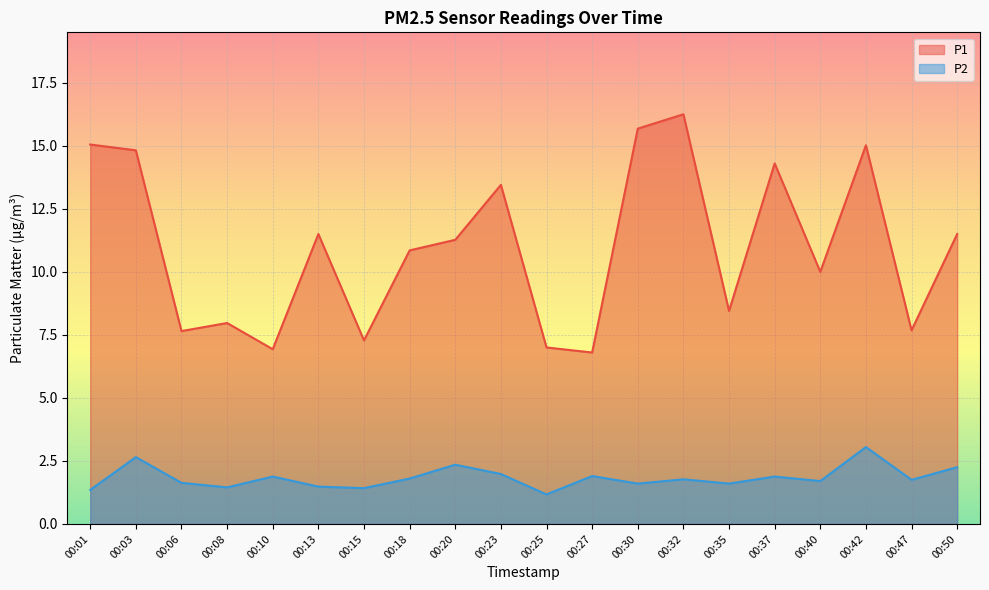

Which series has the largest total across all categories?

P1